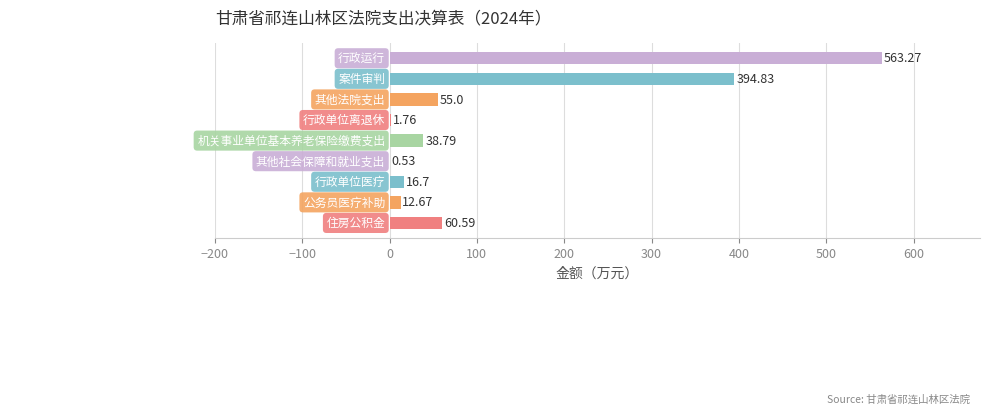

Between 行政单位医疗 and 行政单位离退休, which is larger?

行政单位医疗